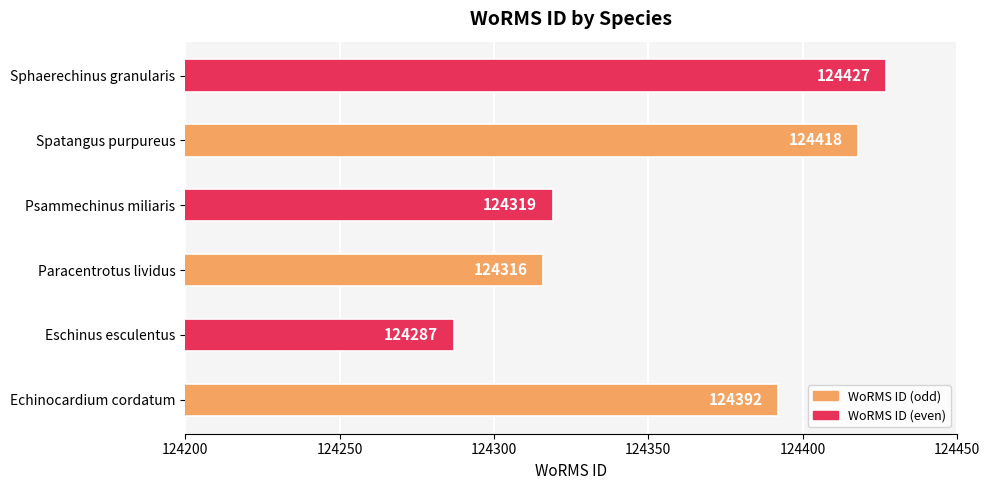

Is it true that the value at Paracentrotus lividus is 124316?

True